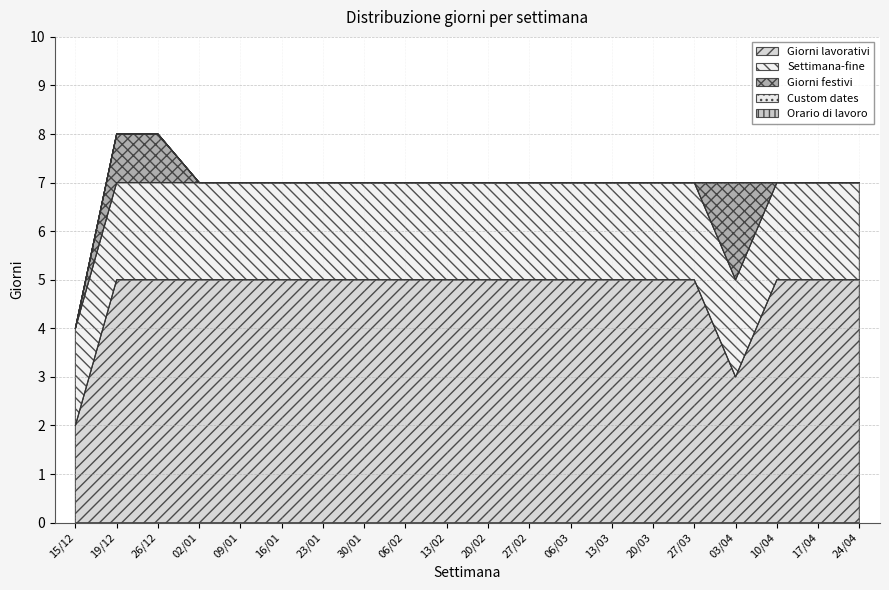

Which series has the widest spread of values?

Giorni lavorativi